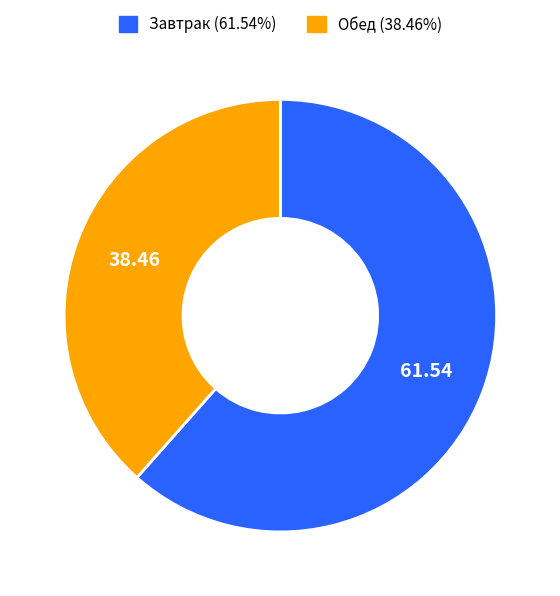

Is there any slice that represents more than half of the pie?

Yes